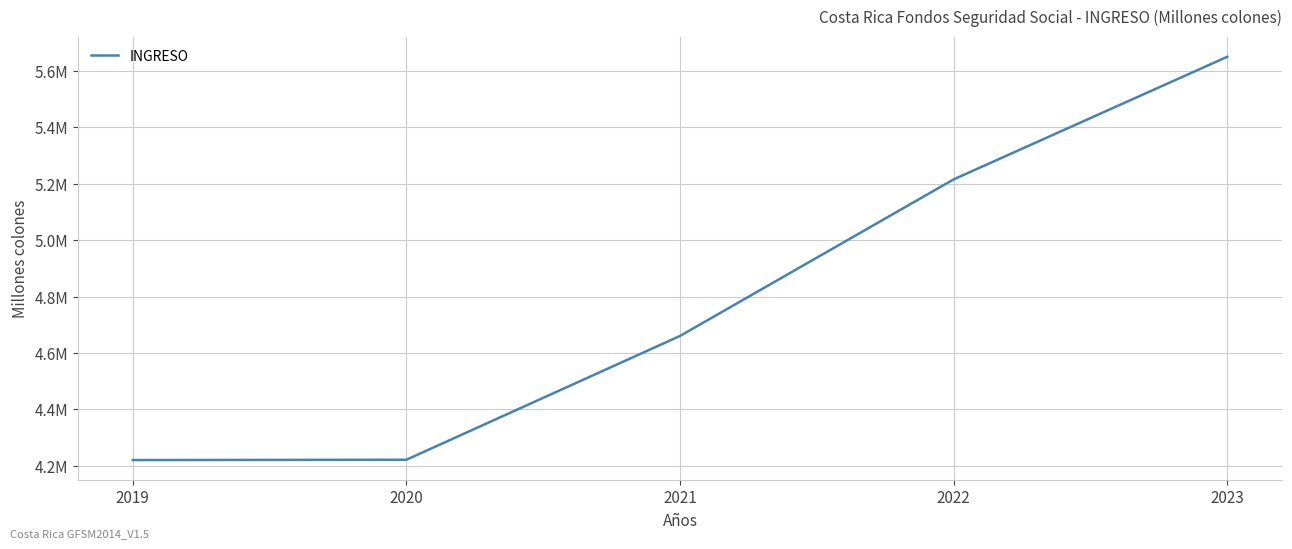

Is this an area chart (filled region under the line)?

No